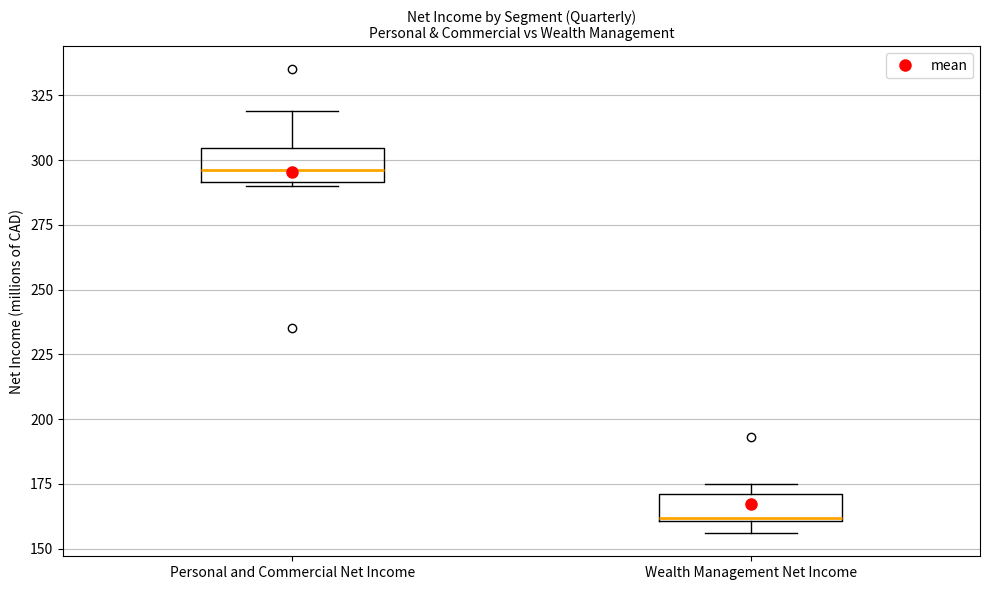

Reading left to right, read every box against the y-axis: the position of its median line, the range the box covers, and the ends of its whiskers. The values are not printed on the chart, so give them approximately, as read against the axis.

Personal and Commercial Net Income: median 295, box 290 to 305, whiskers 290 to 320
Wealth Management Net Income: median 160, box 160 to 170, whiskers 155 to 175